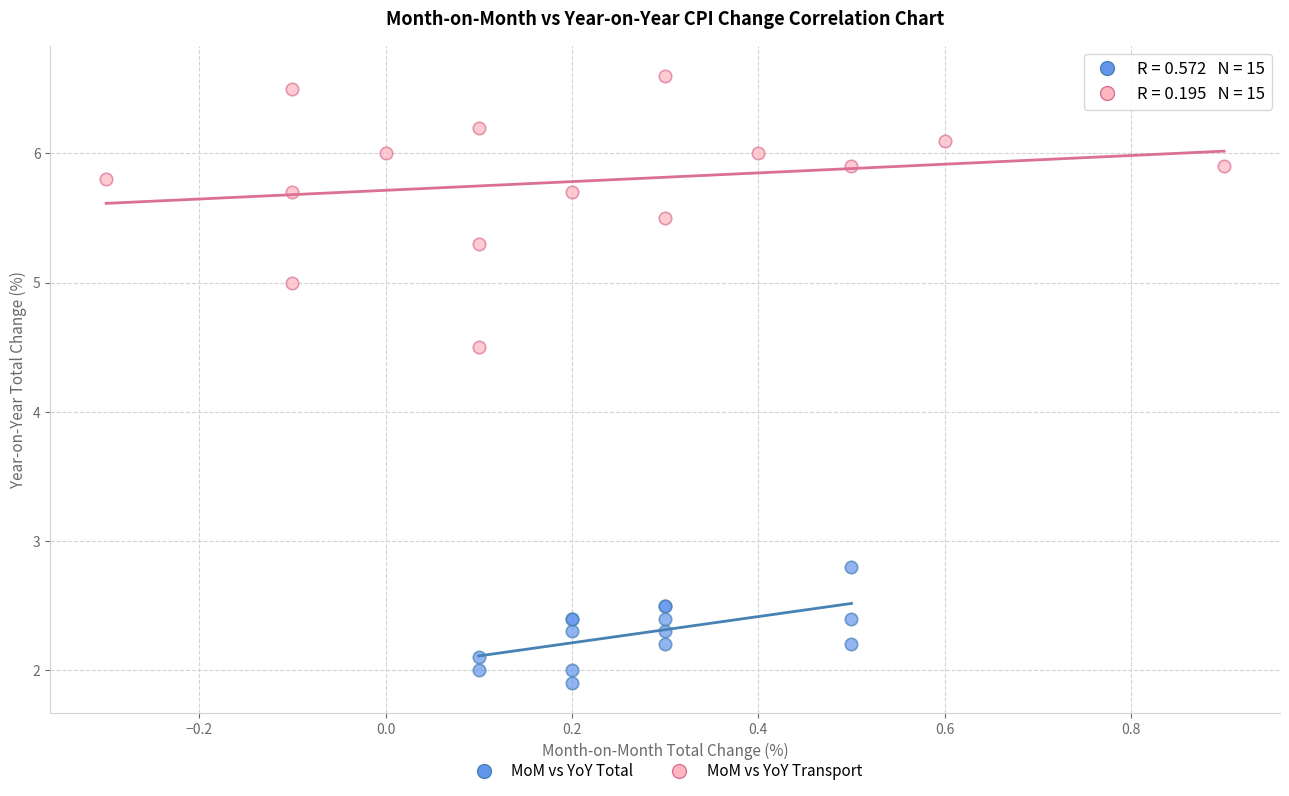

Which series contains the lowest Y value?

MoM vs YoY Total